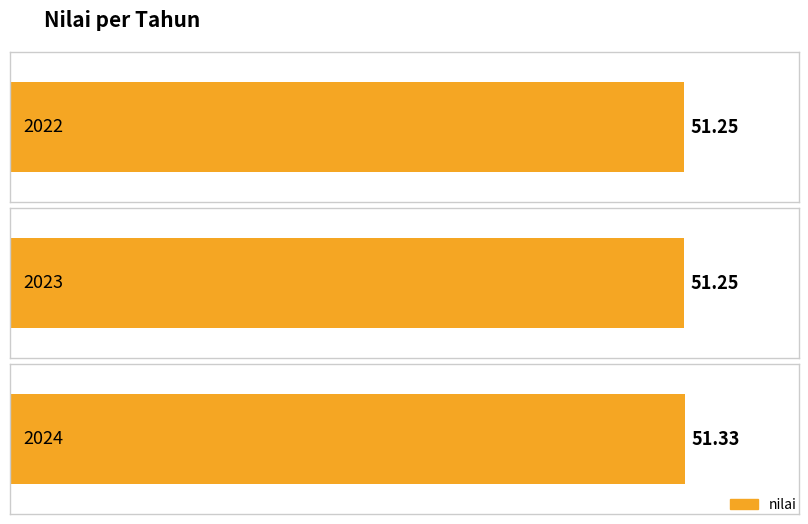

What is the average value?

51.3